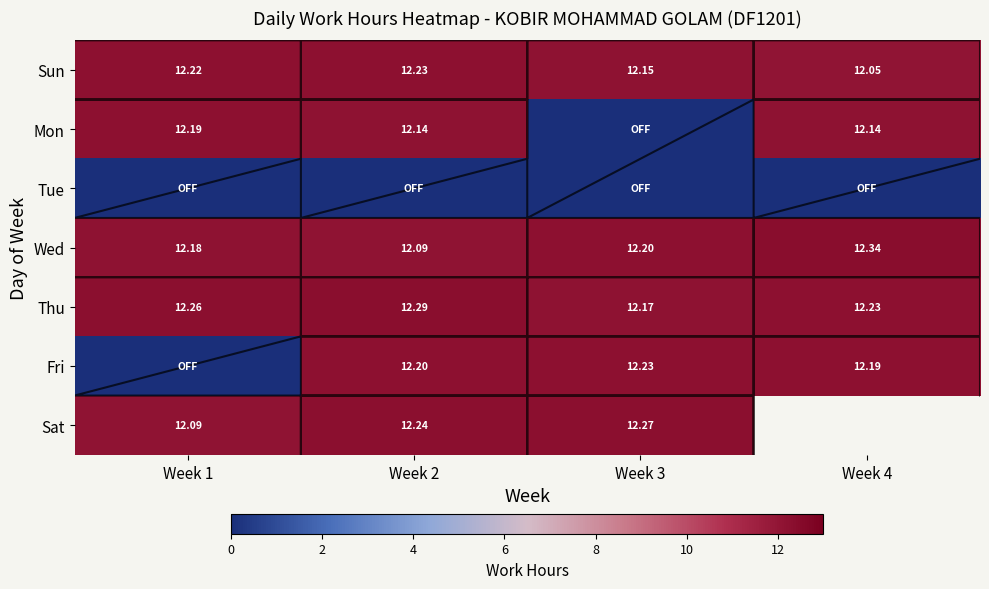

How many values in the Fri series are below 12?

1